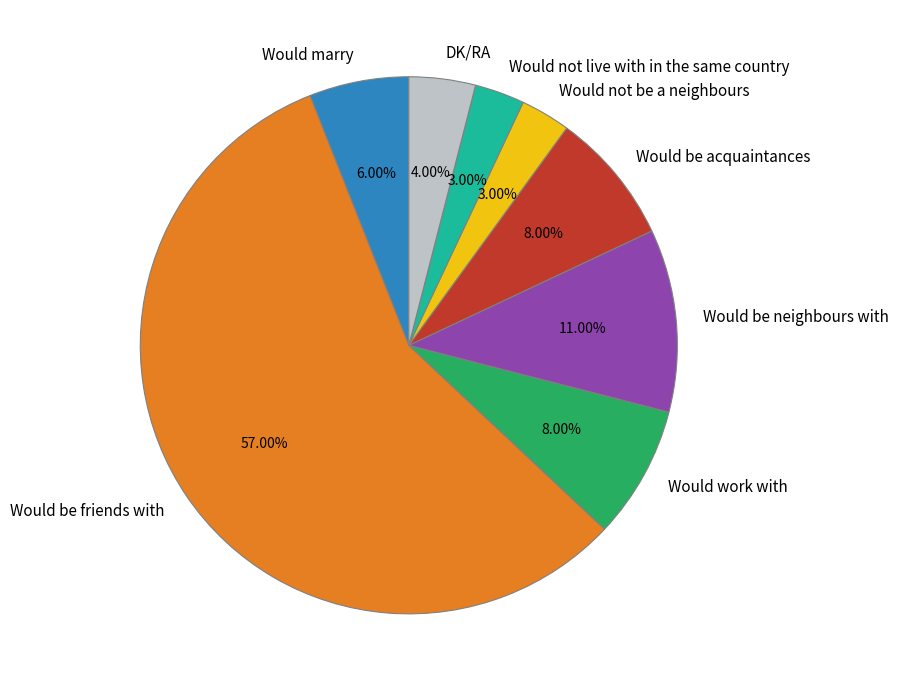

Which category has the biggest portion of the pie?

Would be friends with